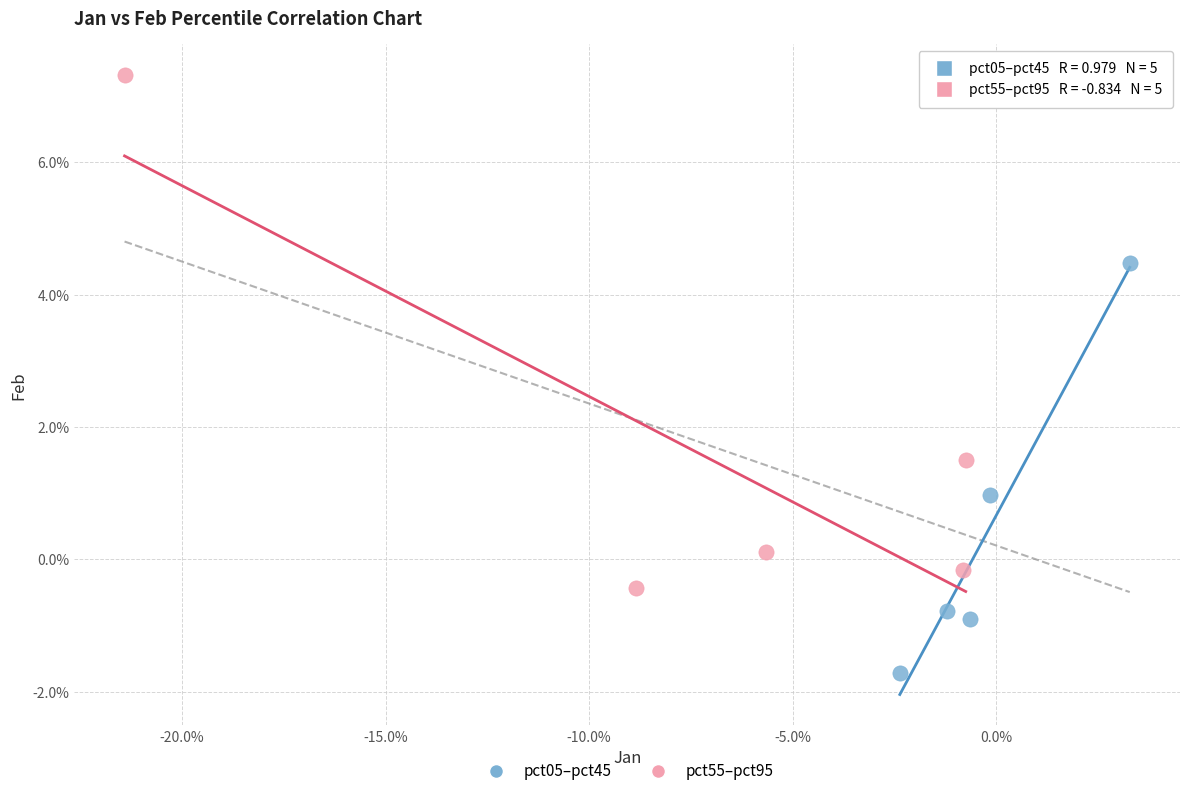

What are all the series names shown in the legend?

pct05–pct45, pct55–pct95